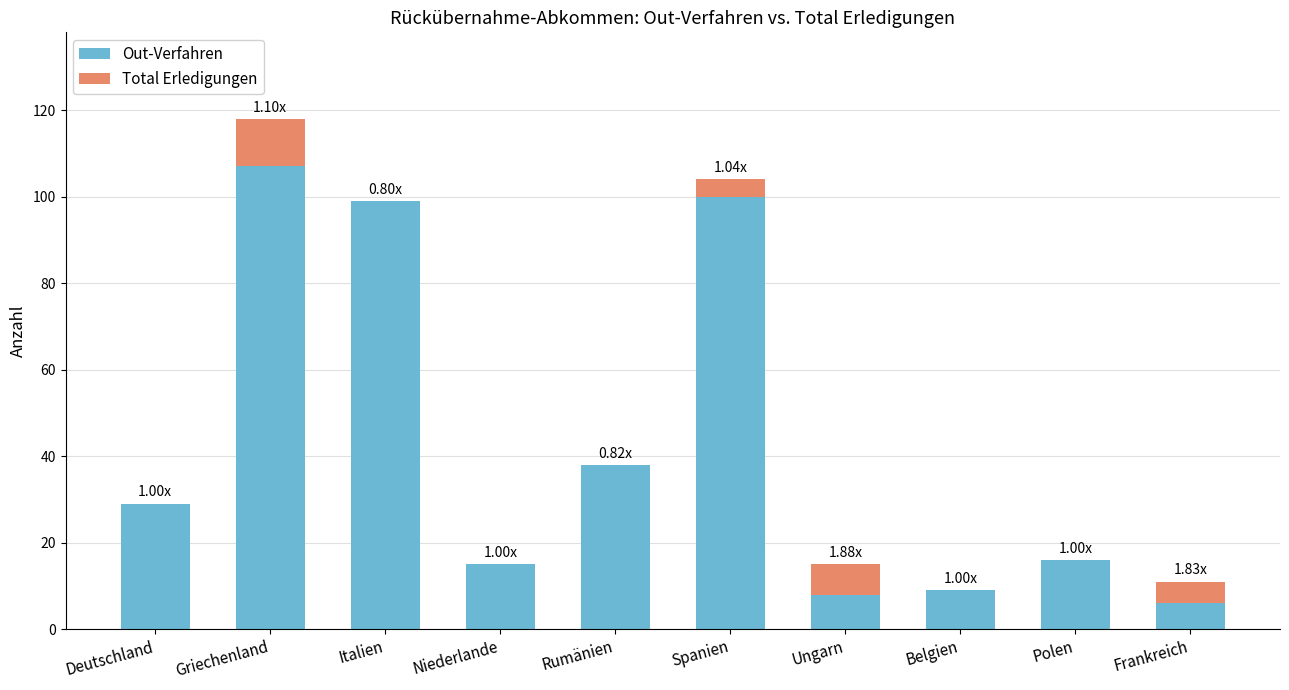

Are the bars horizontal?

No